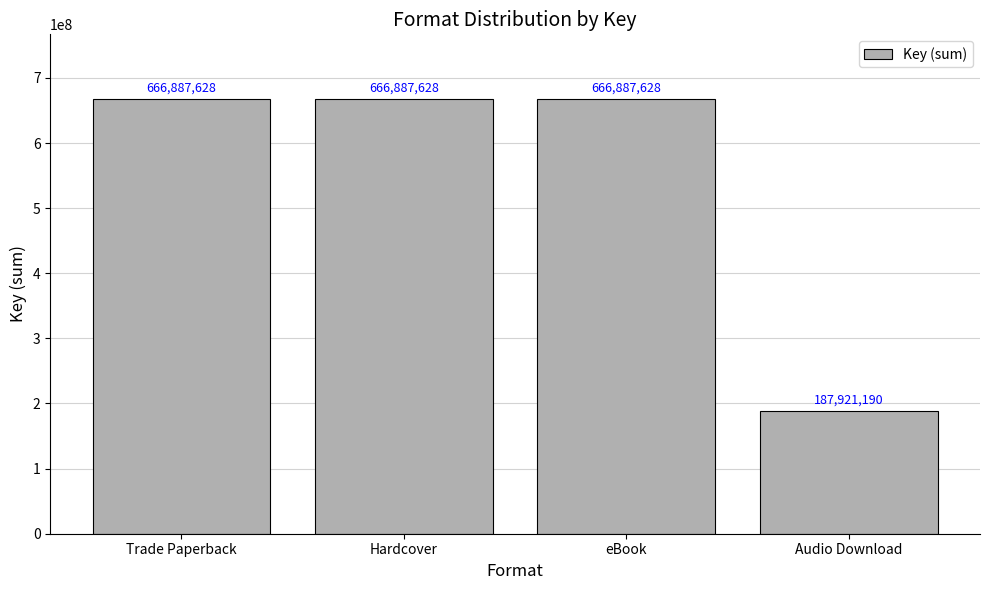

What is the ratio of the value at eBook to the value at Trade Paperback?

1.0